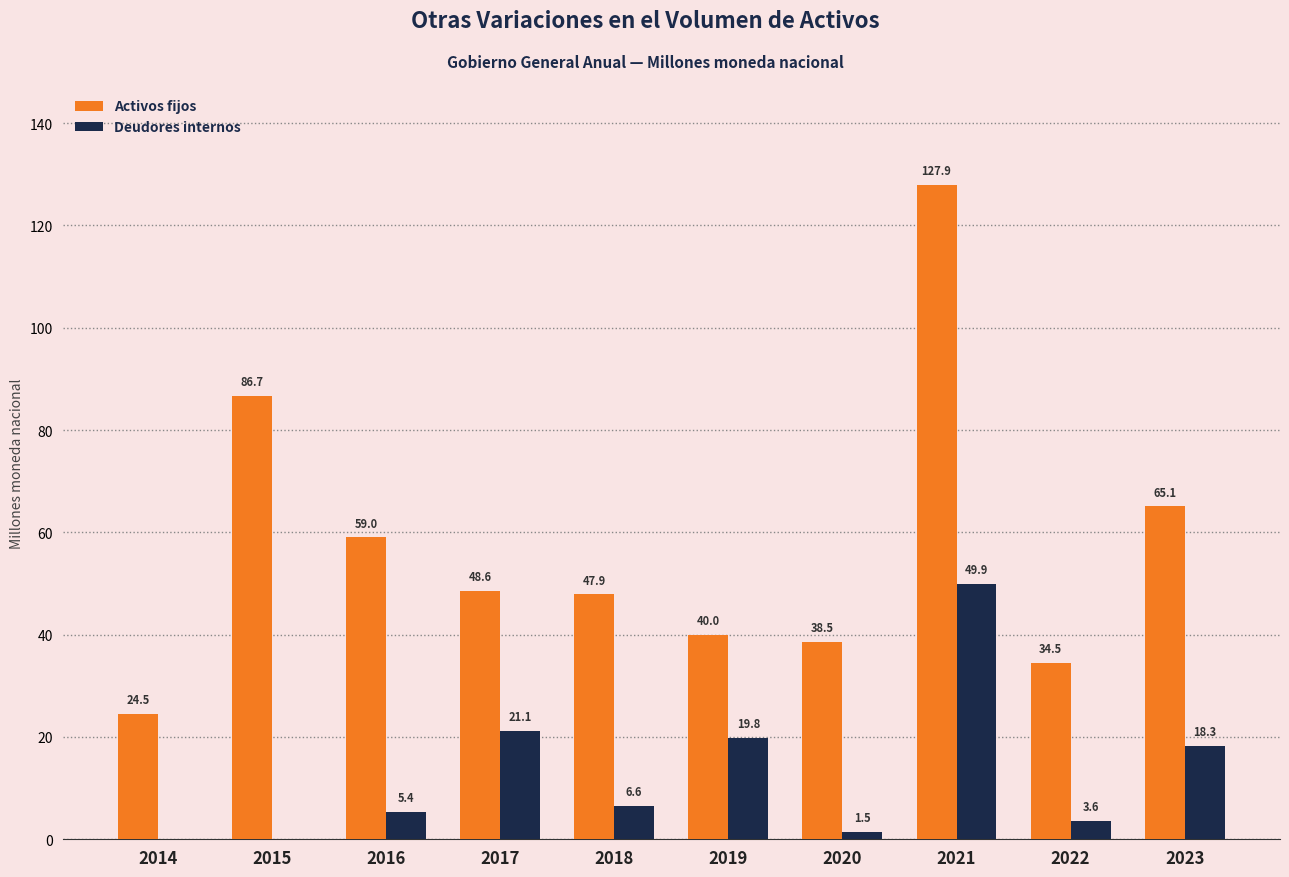

What is the sum of the Activos fijos values at 2021 and 2016?

186.9